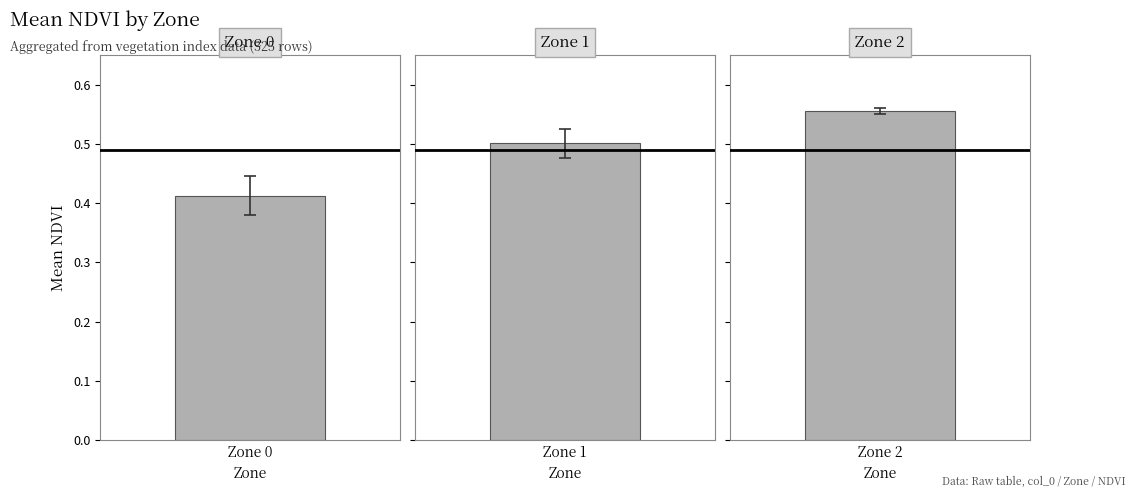

How many groups of bars are there?

3